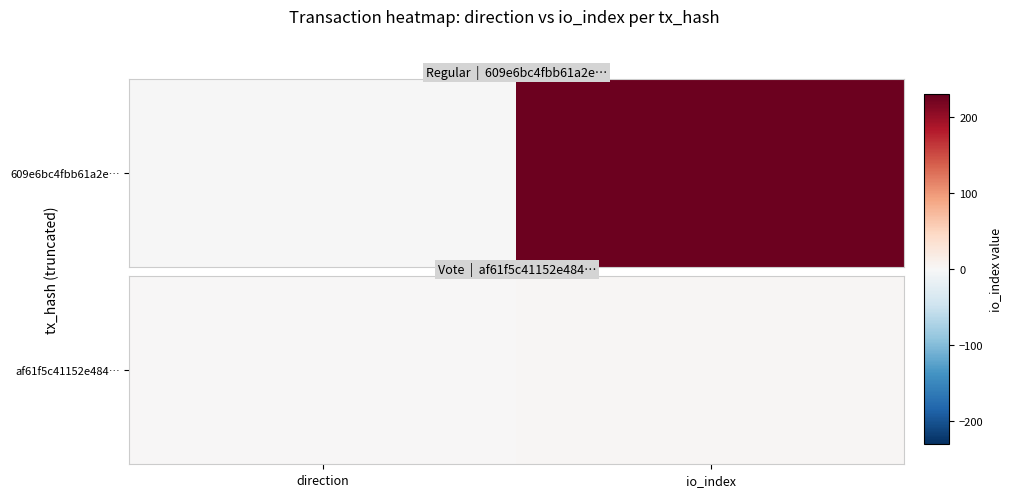

What value does the data have at direction?

1